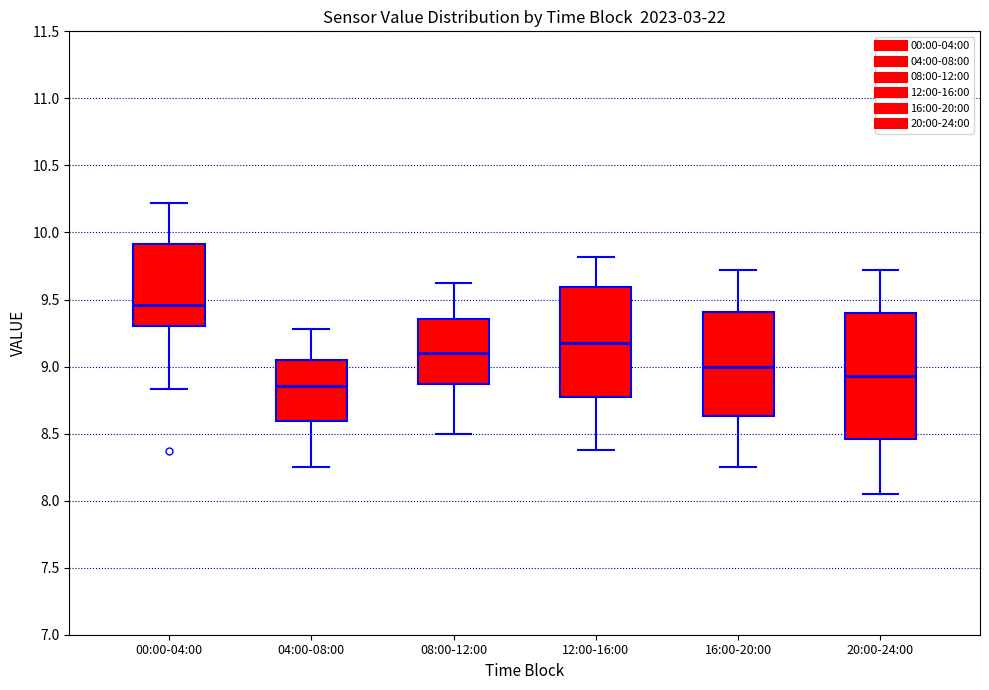

Reading left to right, read every box against the y-axis: the position of its median line, the range the box covers, and the ends of its whiskers. The values are not printed on the chart, so give them approximately, as read against the axis.

00:00-04:00: median 9.45, box 9.30 to 9.90, whiskers 8.85 to 10.20
04:00-08:00: median 8.85, box 8.60 to 9.05, whiskers 8.25 to 9.30
08:00-12:00: median 9.10, box 8.85 to 9.35, whiskers 8.50 to 9.60
12:00-16:00: median 9.20, box 8.75 to 9.60, whiskers 8.40 to 9.80
16:00-20:00: median 9.00, box 8.65 to 9.40, whiskers 8.25 to 9.70
20:00-24:00: median 8.95, box 8.45 to 9.40, whiskers 8.05 to 9.70